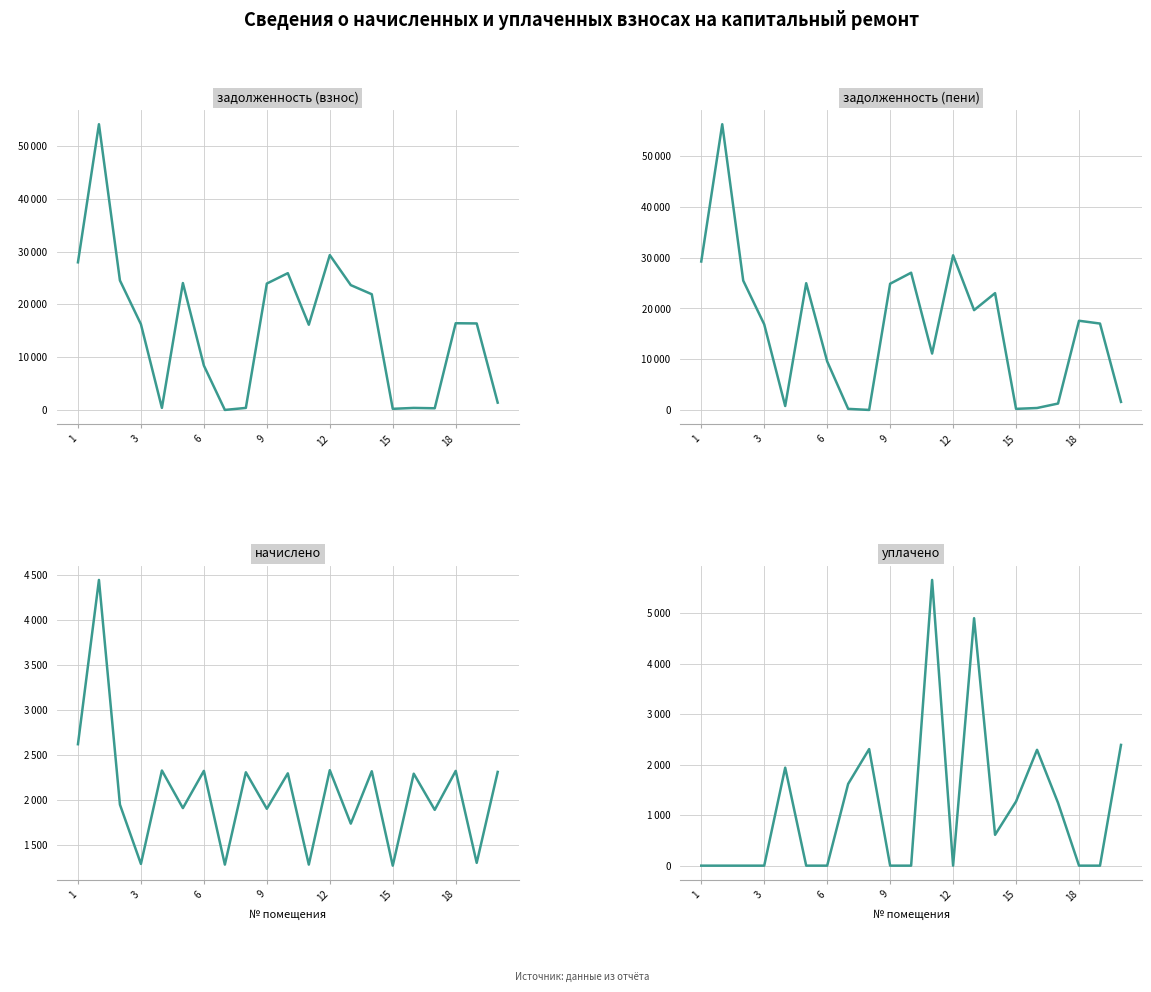

What is the total value across all series at 17?

4711.6